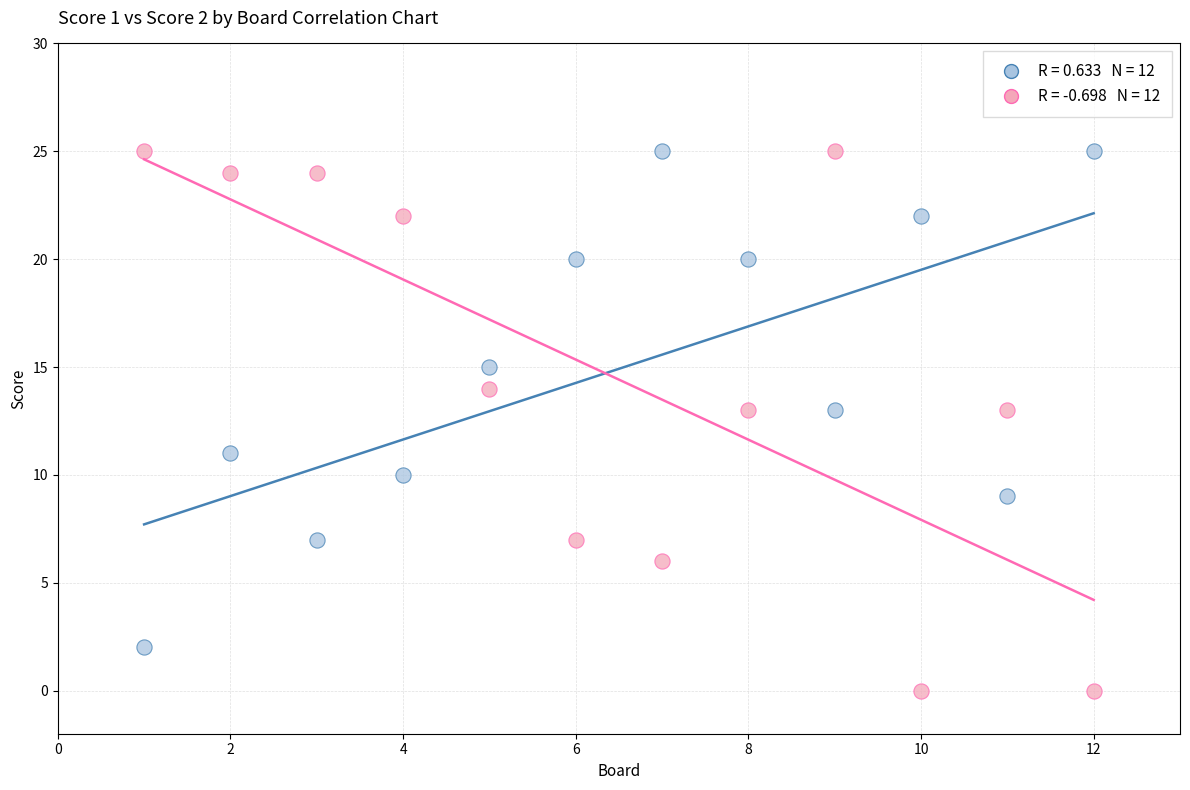

Across all data points, what is the range of X values (max minus min)?

11